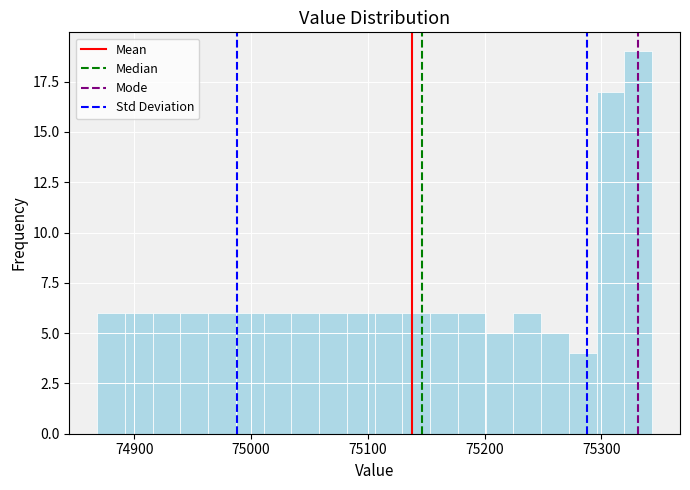

Around what value on the x-axis is the tallest bar? Give the approximate position of its centre, as read against the axis.

75330